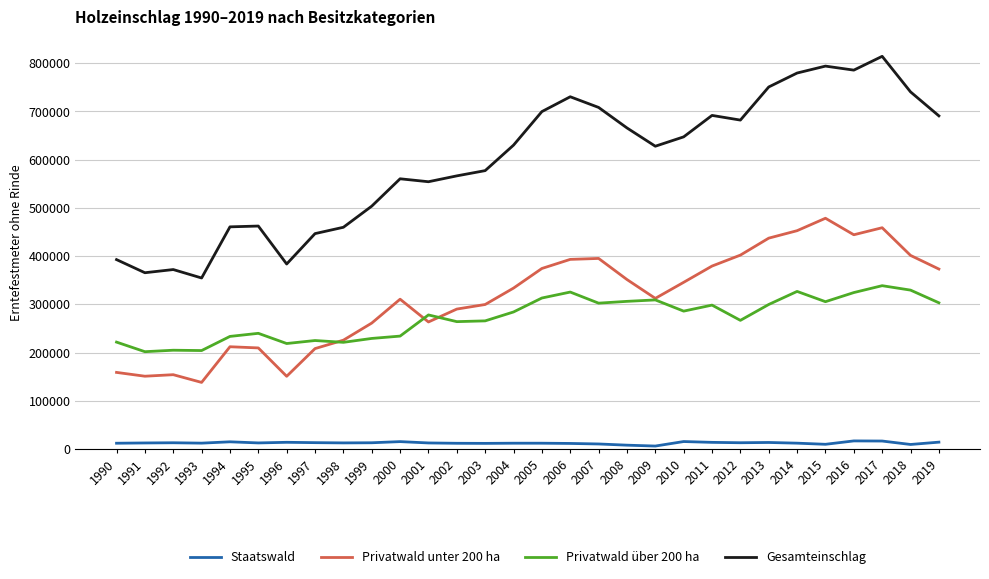

What is the difference between the highest and lowest values at 1993?

342450